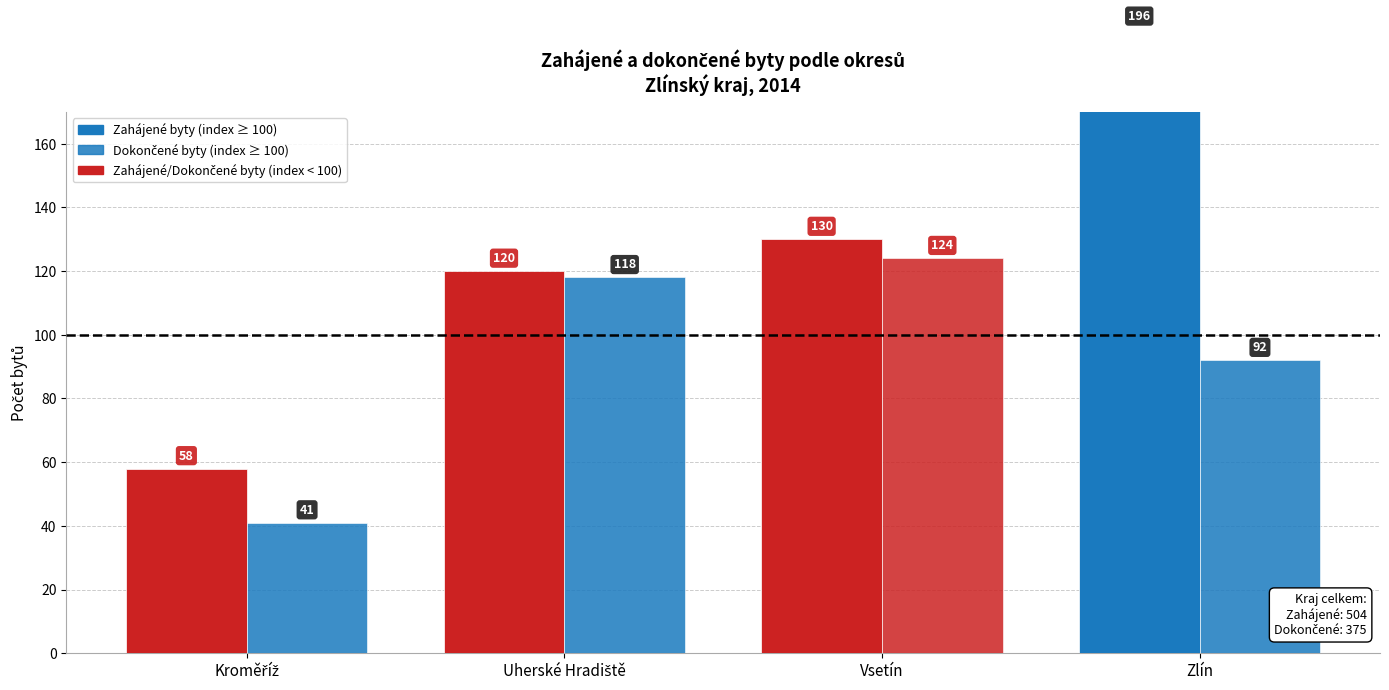

Rank the series at Zlín from lowest to highest value.

Dokončené byty, Zahájené byty